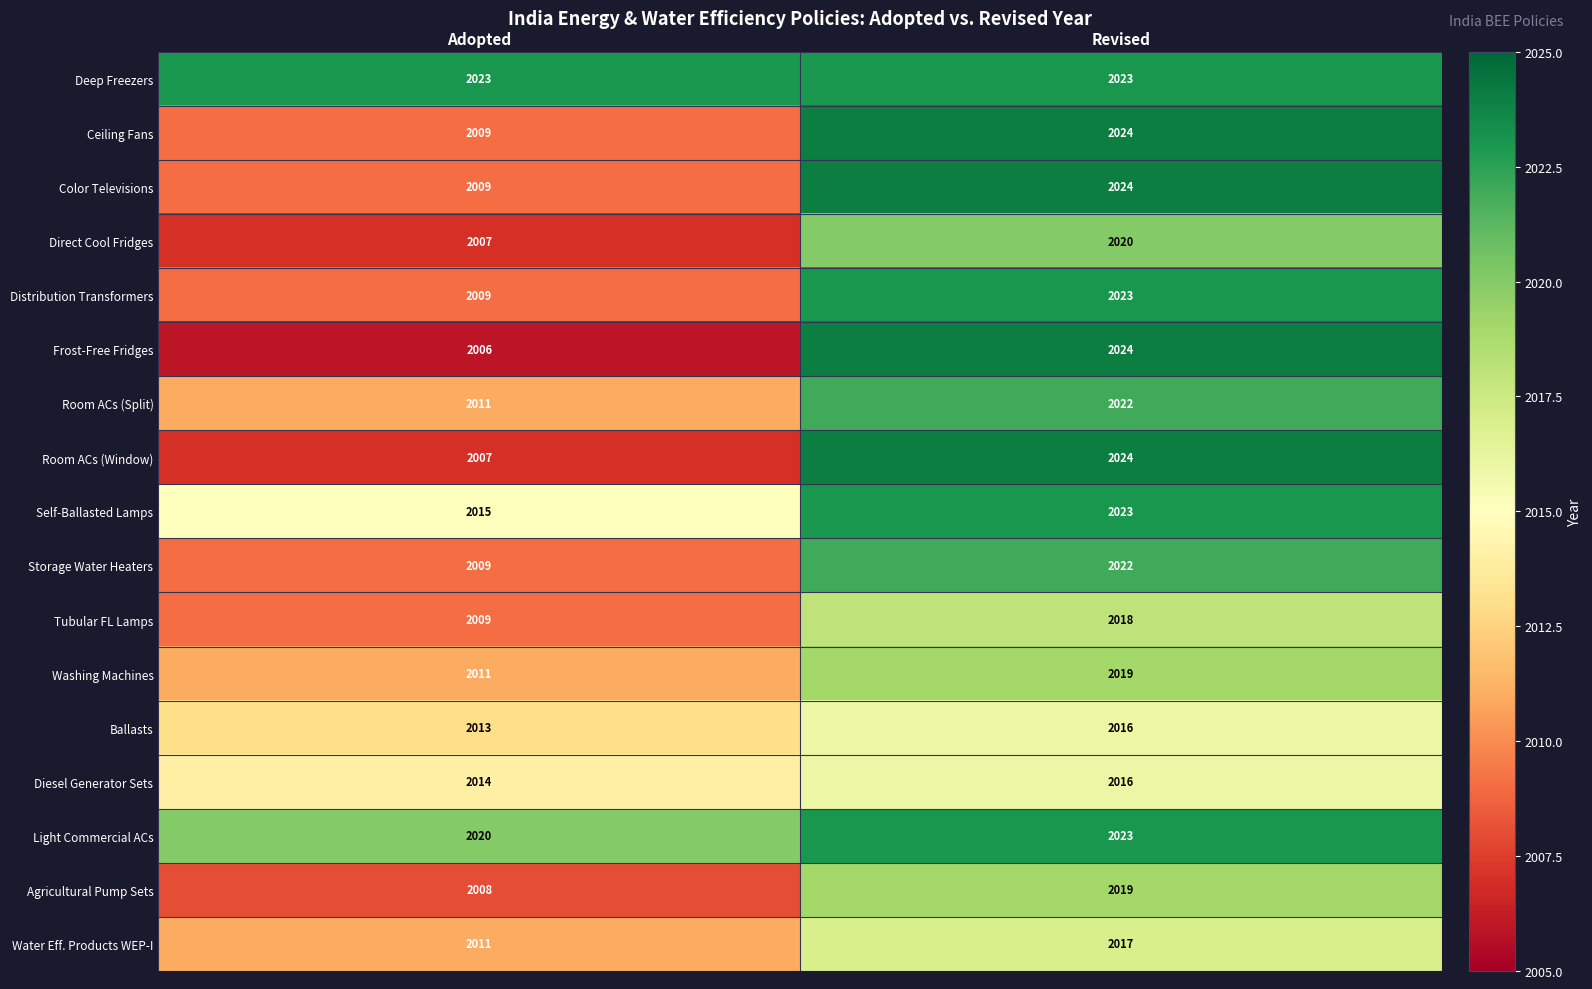

What is the total value across all series at Adopted?

34191